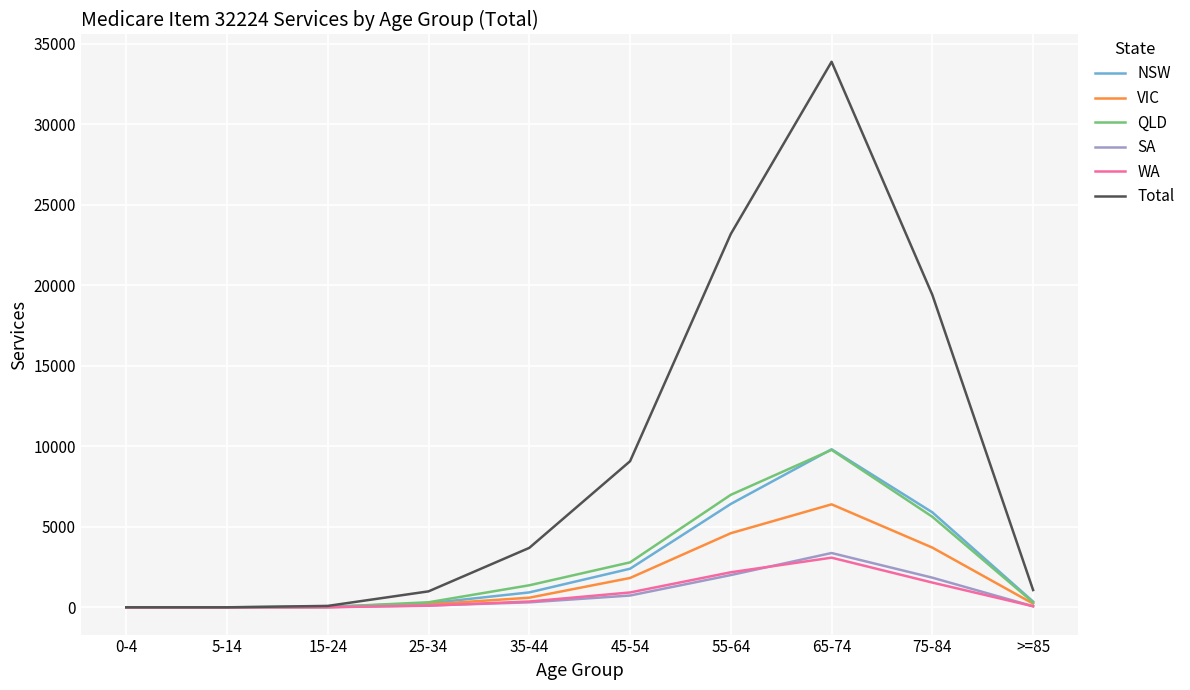

Which series has the largest total across all categories?

Total